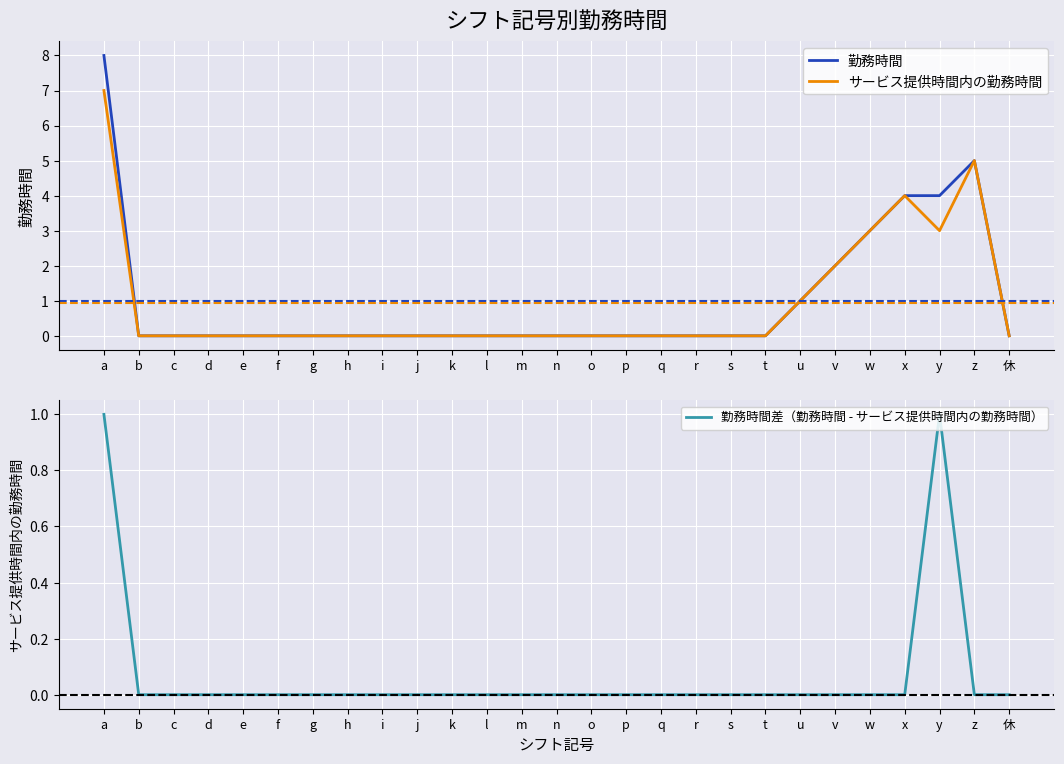

True or false: 勤務時間差（勤務時間 - サービス提供時間内の勤務時間） has a value of -1 at z.

False